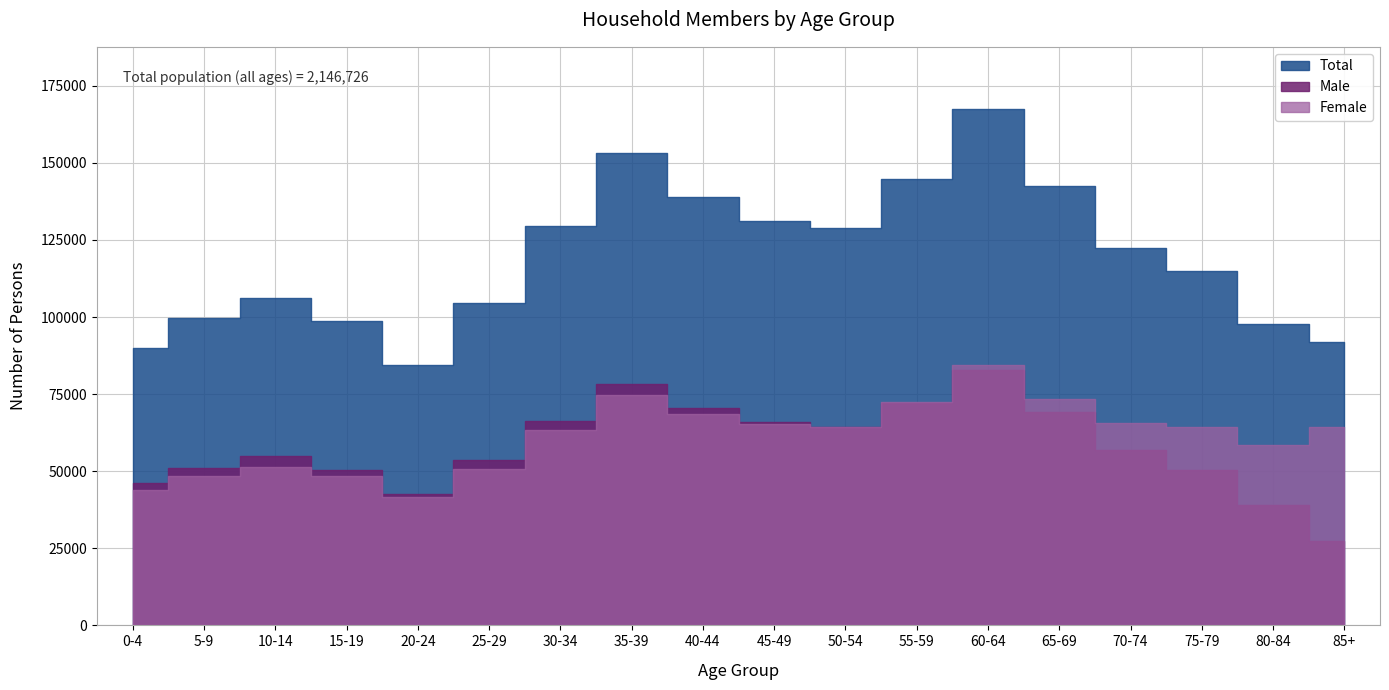

Where is the first local maximum for Female?

10-14